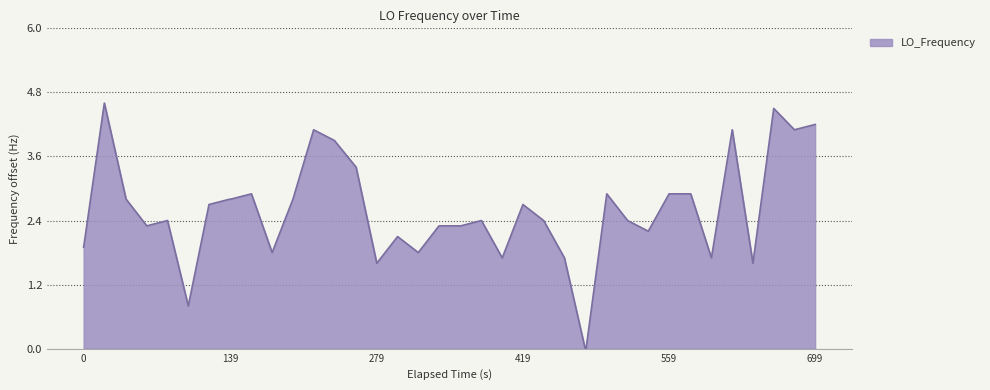

What is the maximum value shown in the chart?

4.6